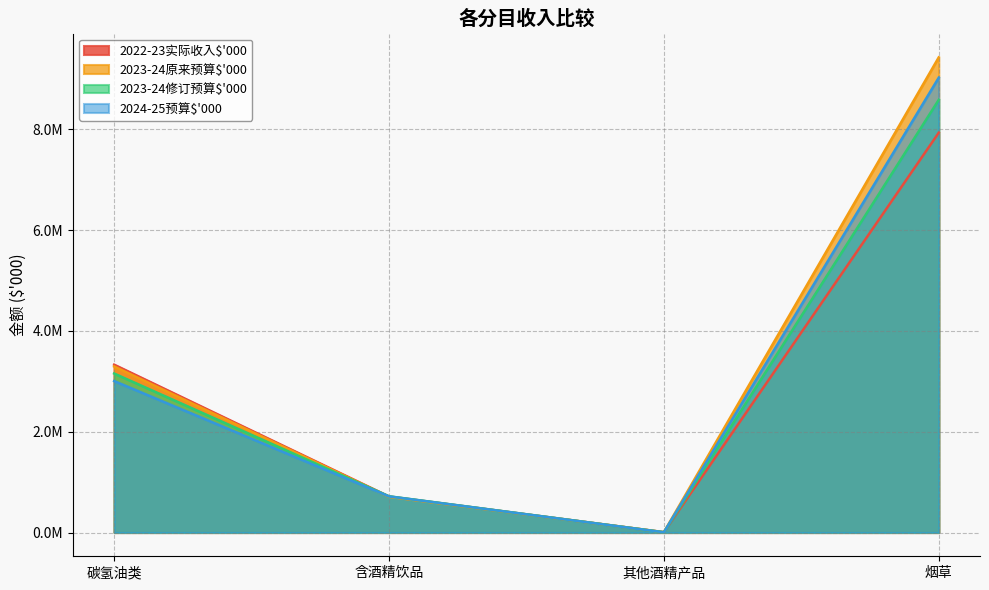

What is the value of the 2024-25预算$'000 point at the 2nd from the left?

716851